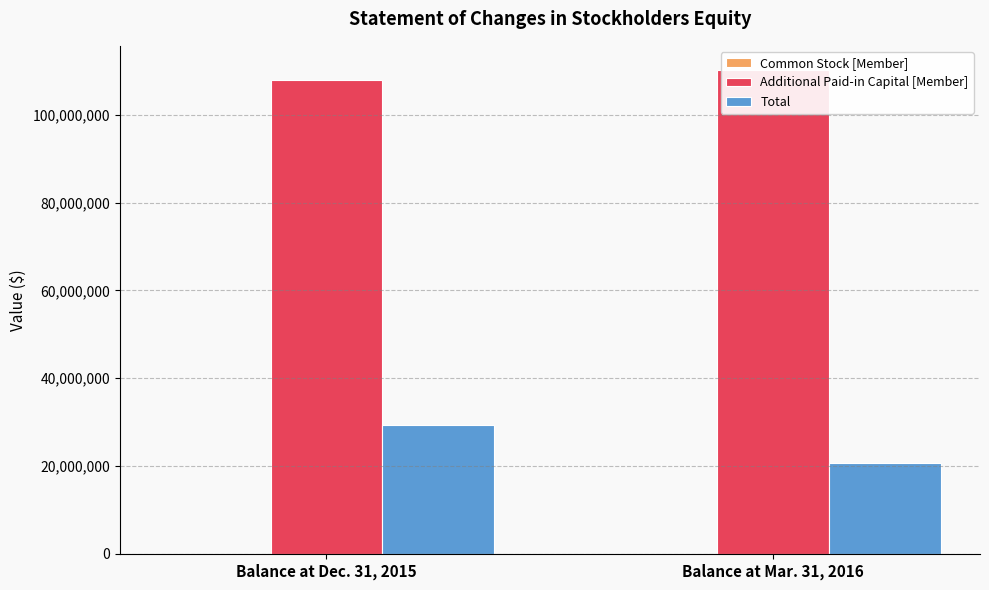

What is the maximum value shown in the chart?

110219294